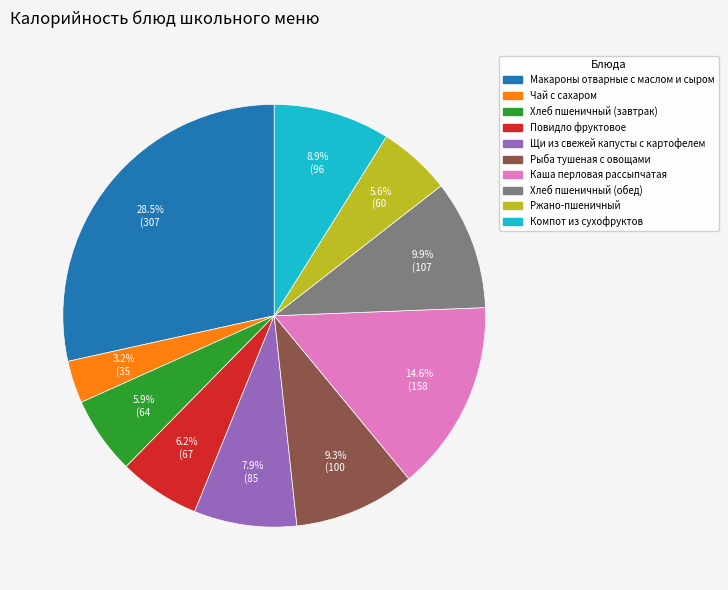

What is the smallest slice in the pie chart?

Чай с сахаром